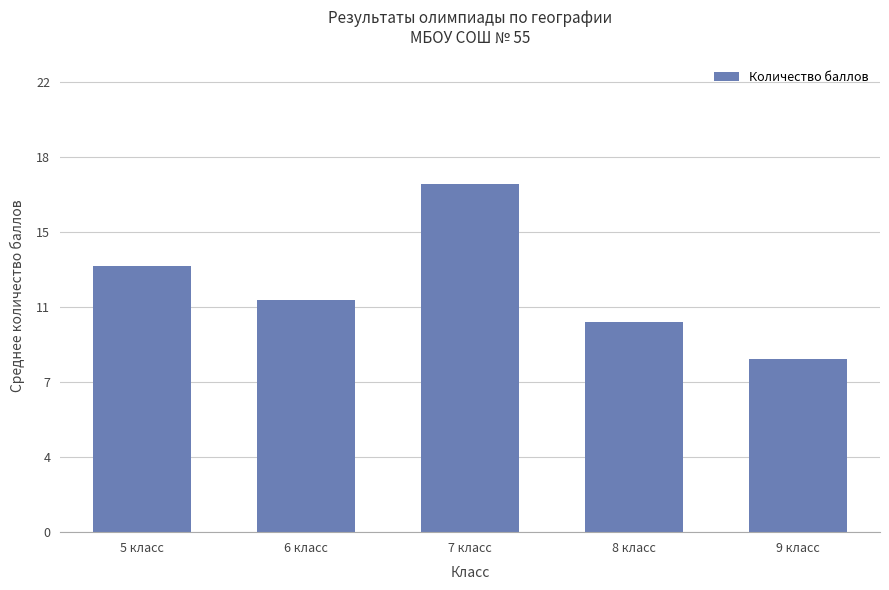

Approximately how many times larger is the value at 8 класс compared to 6 класс?

0.9